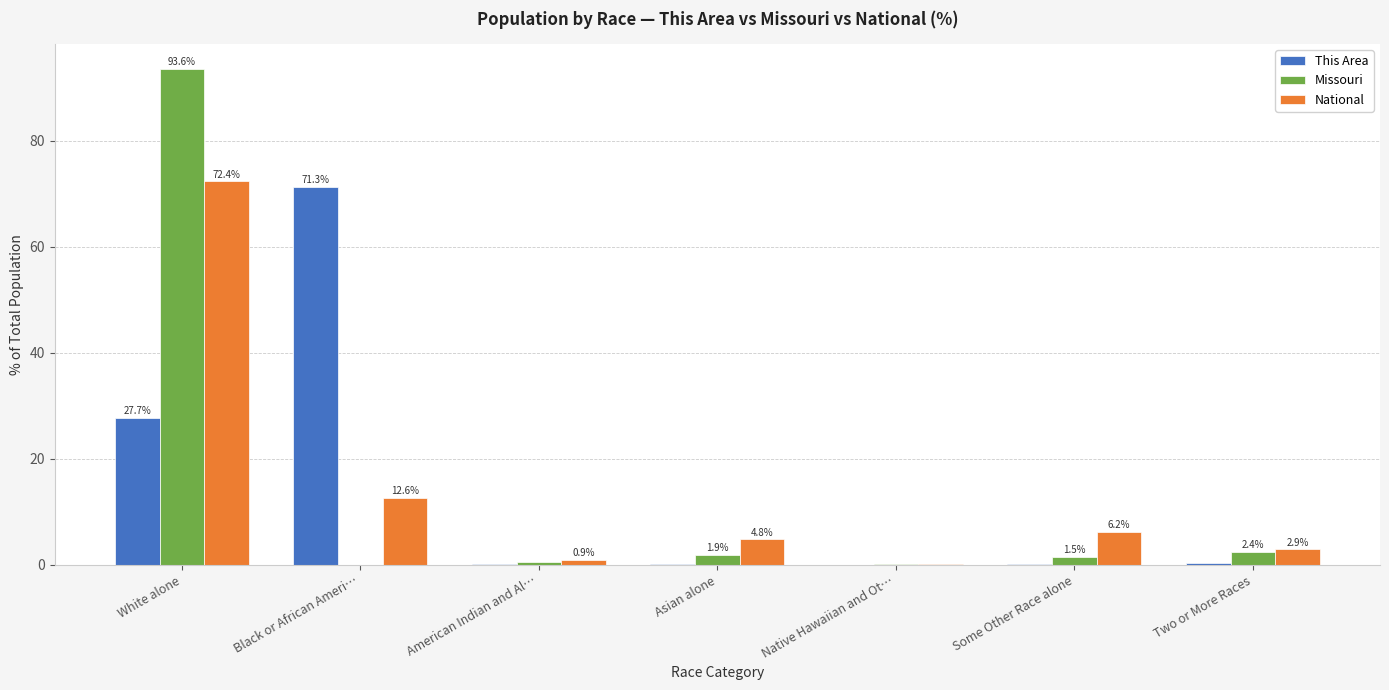

What is the sum of the This Area values at Native Hawaiian and Ot… and Black or African Ameri…?

71.3